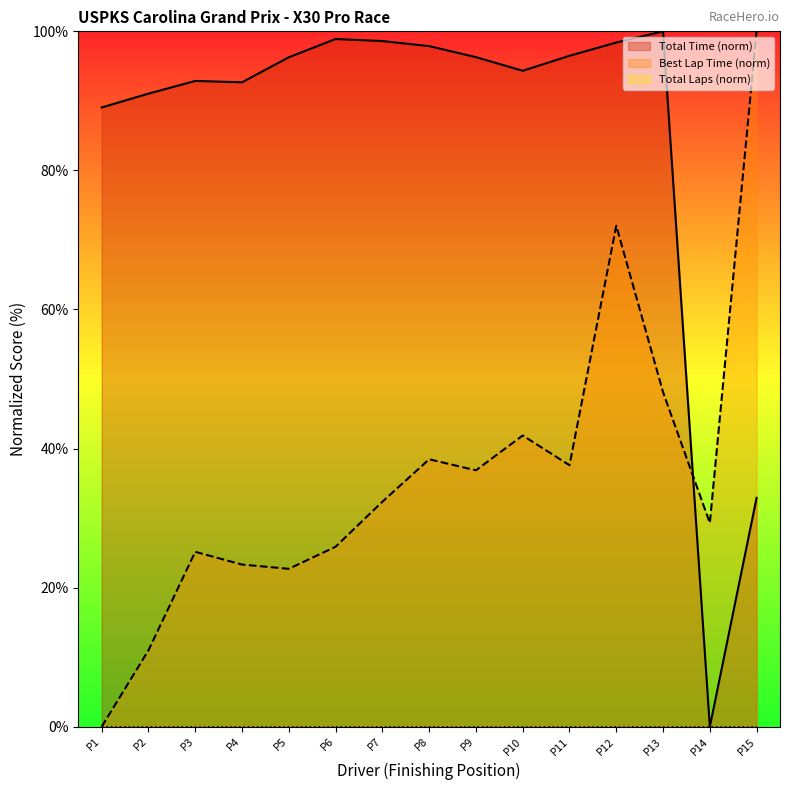

The Best Lap Time (norm) series shows 31.8 at P4. True or false?

False